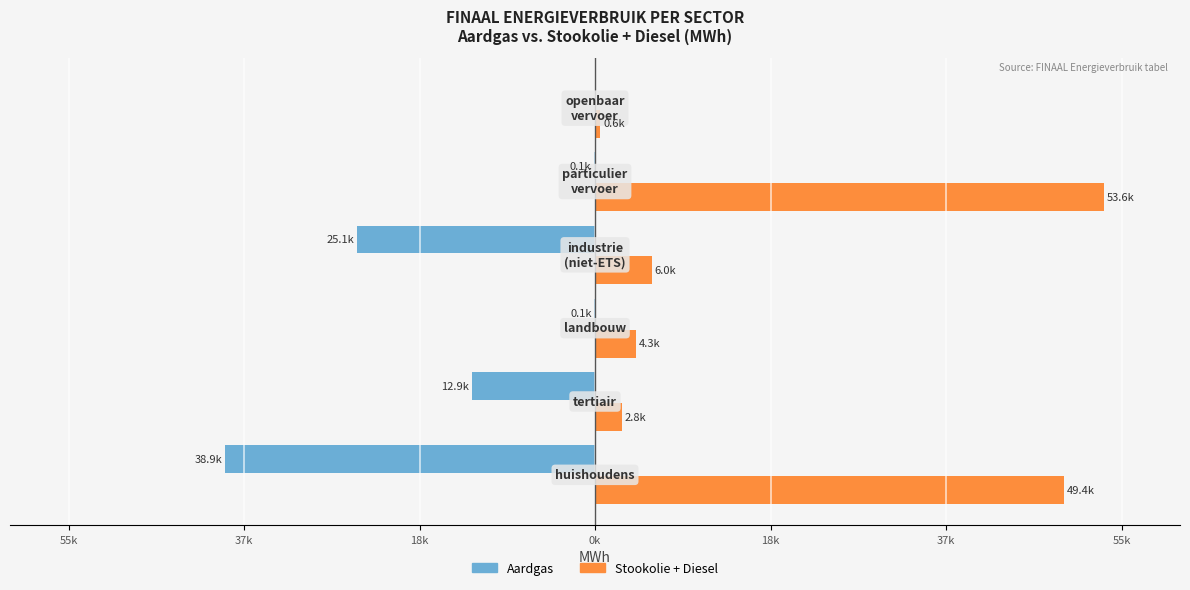

What are all the series names shown in the legend?

Aardgas, Stookolie + Diesel